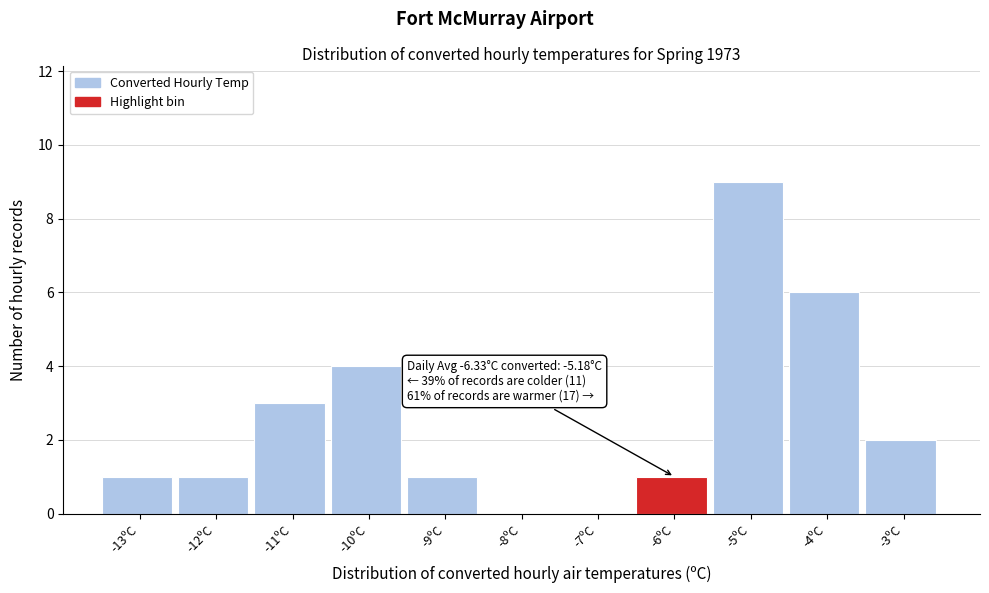

The value at -13ºC is 1. True or false?

True